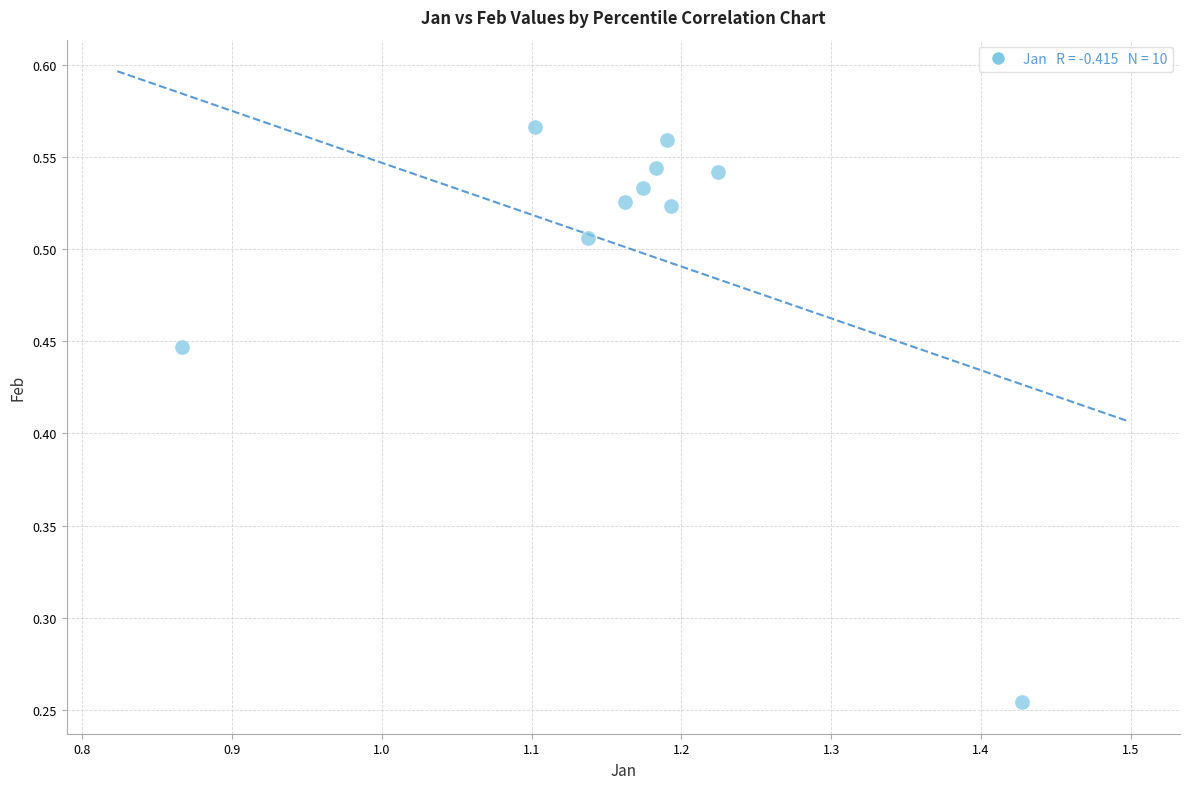

Count the number of points in this scatter plot.

10